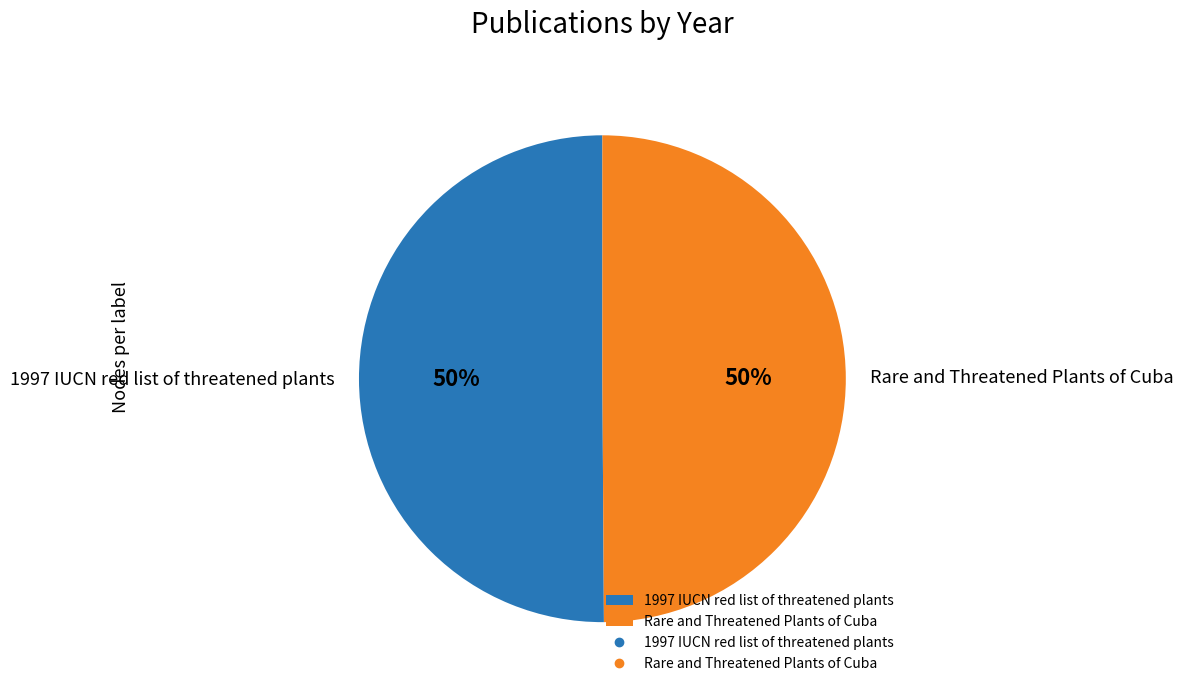

The Rare and Threatened Plants of Cuba slice represents 43% of the pie. True or false?

False